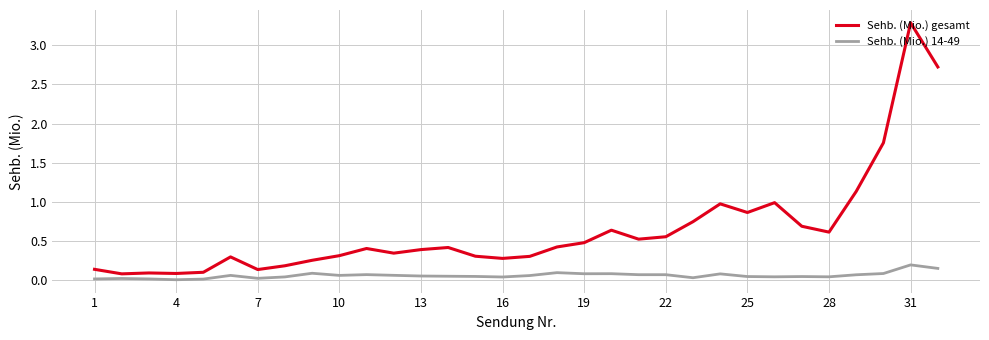

Does the chart have visible grid lines?

Yes